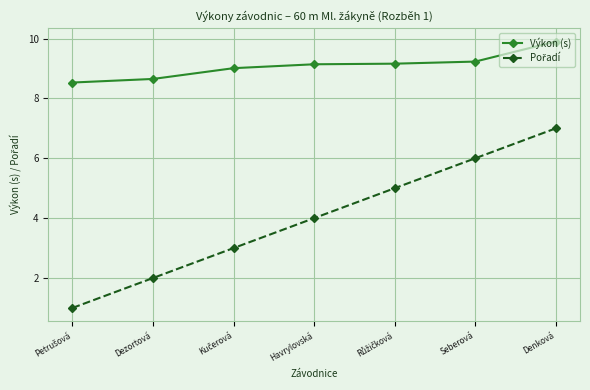

At which category is the sum across all series the highest?

Denková